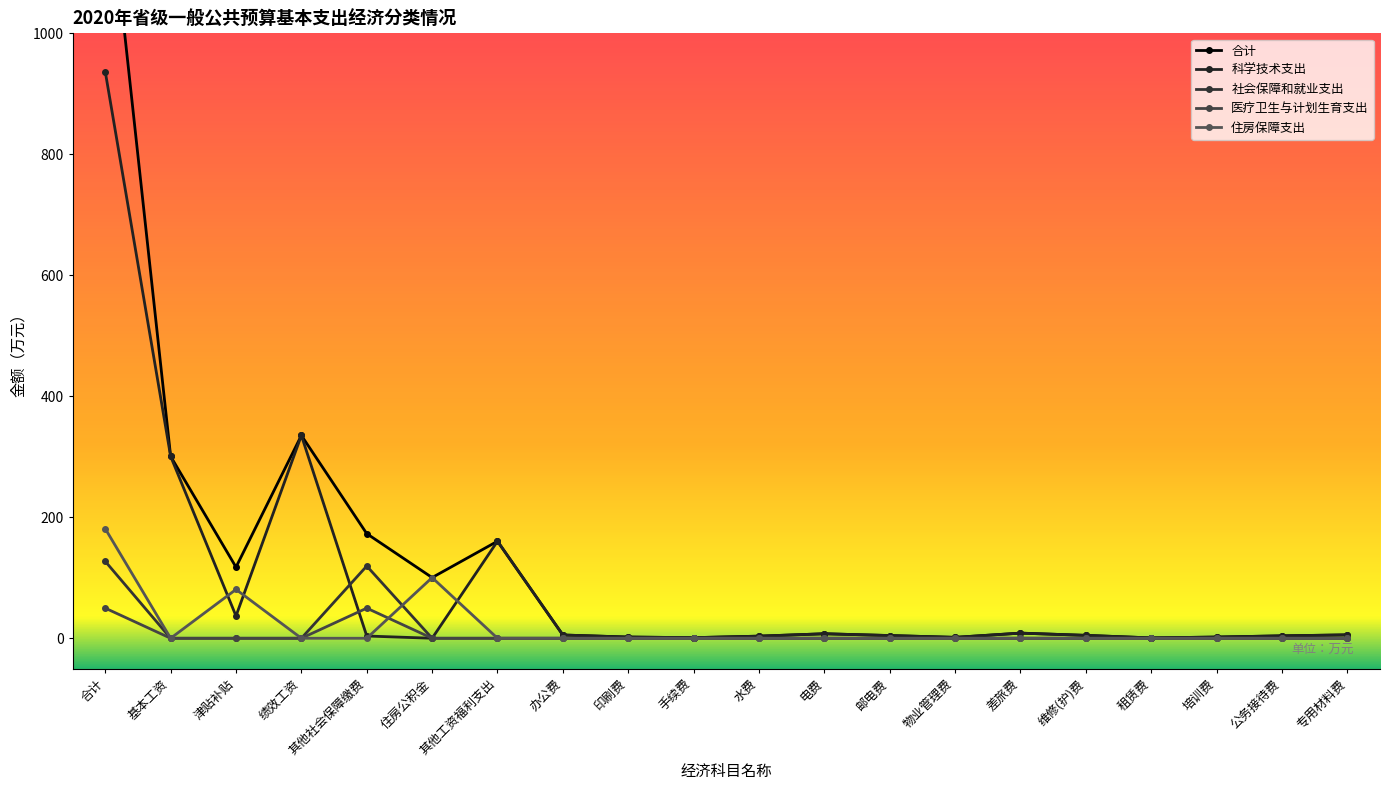

What is the label of the 2nd point from the right?

公务接待费